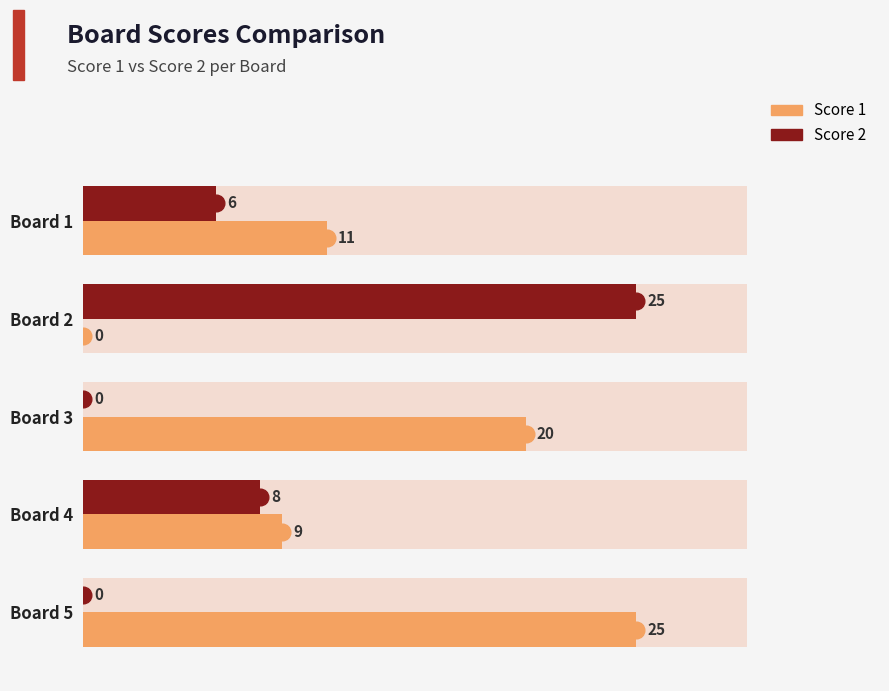

Rank the series by their average value, from highest to lowest.

Score 1, Score 2